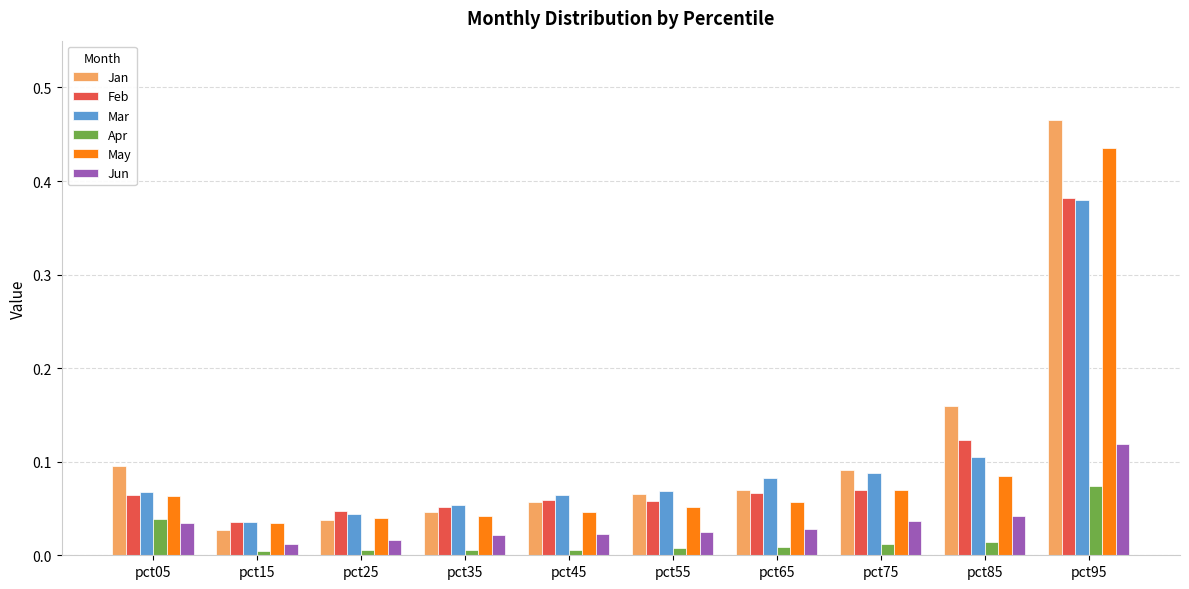

Which series changed the most between pct25 and pct75?

Jan